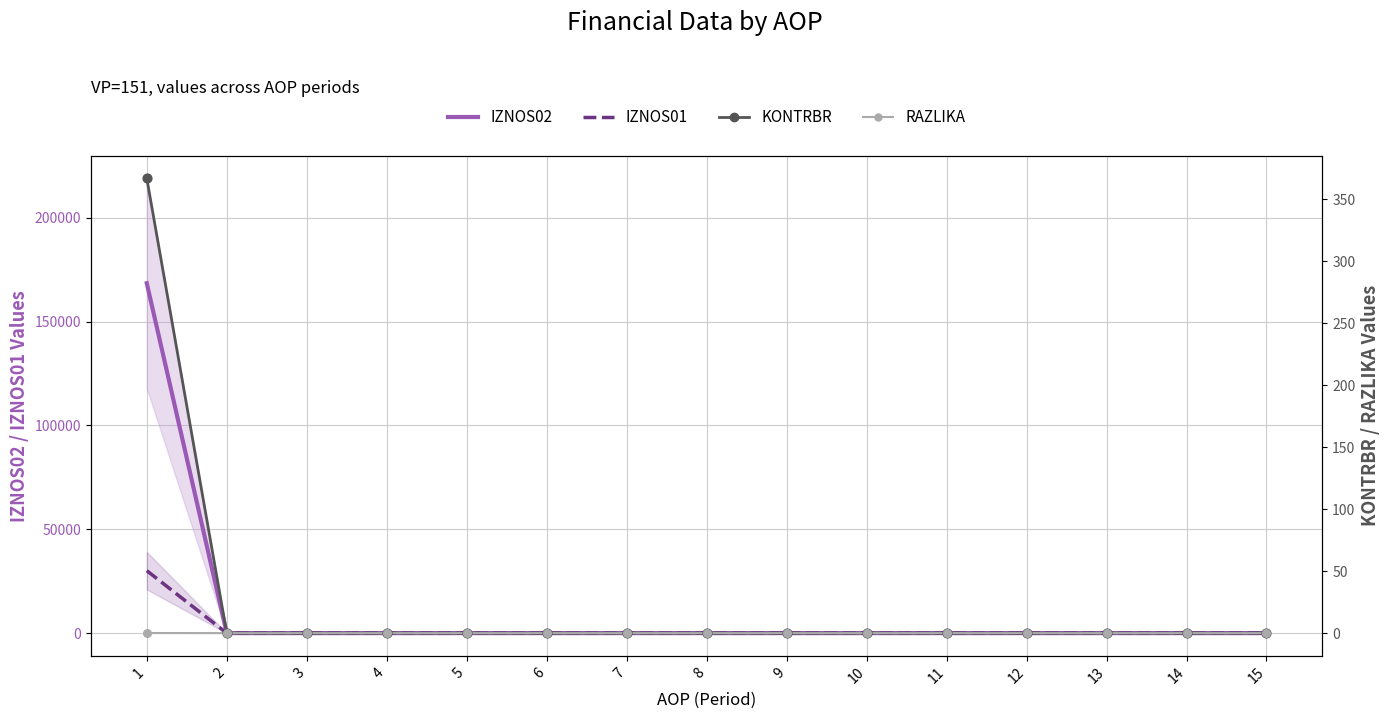

Which series has the largest Y range (max minus min)?

IZNOS02